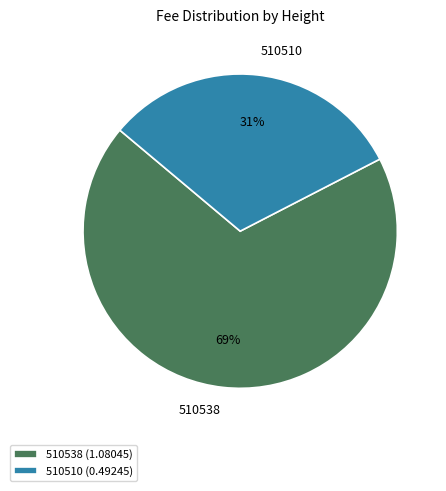

To the nearest percent, what portion does 510510 represent?

31%